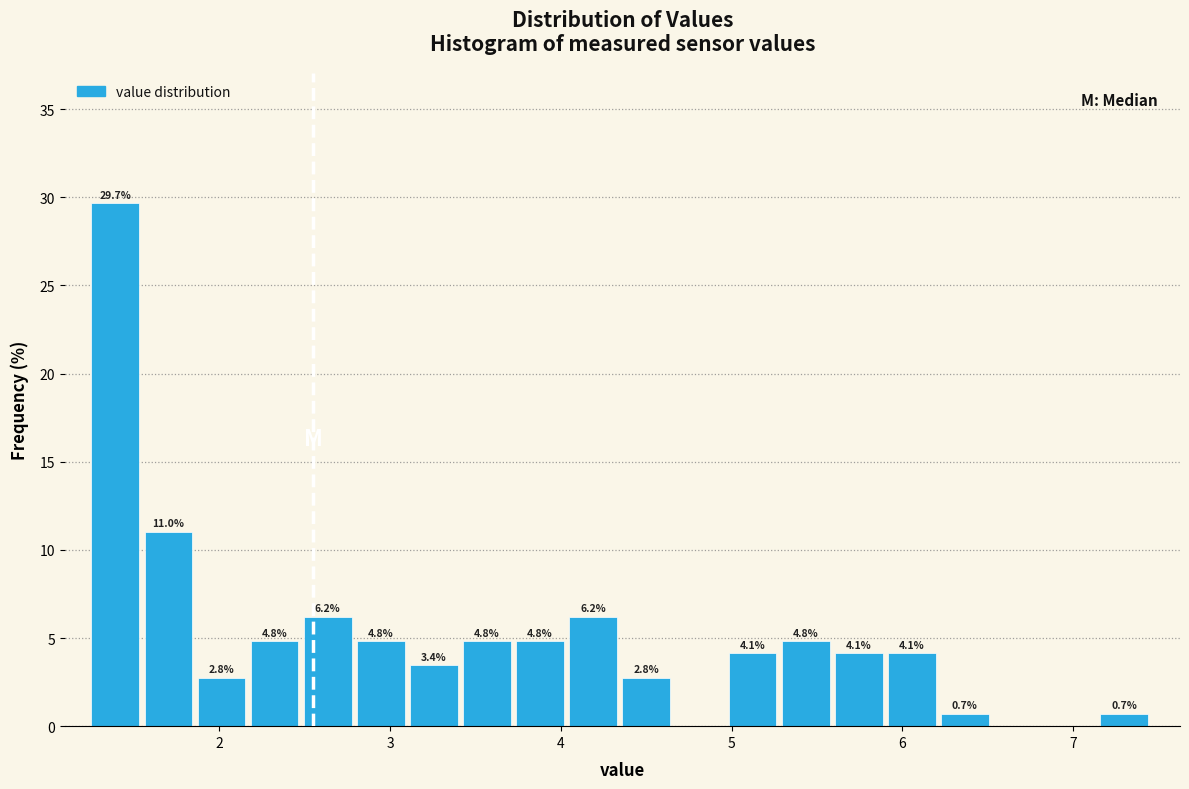

Read against the x-axis, roughly where is the centre of the tallest bar?

1.4